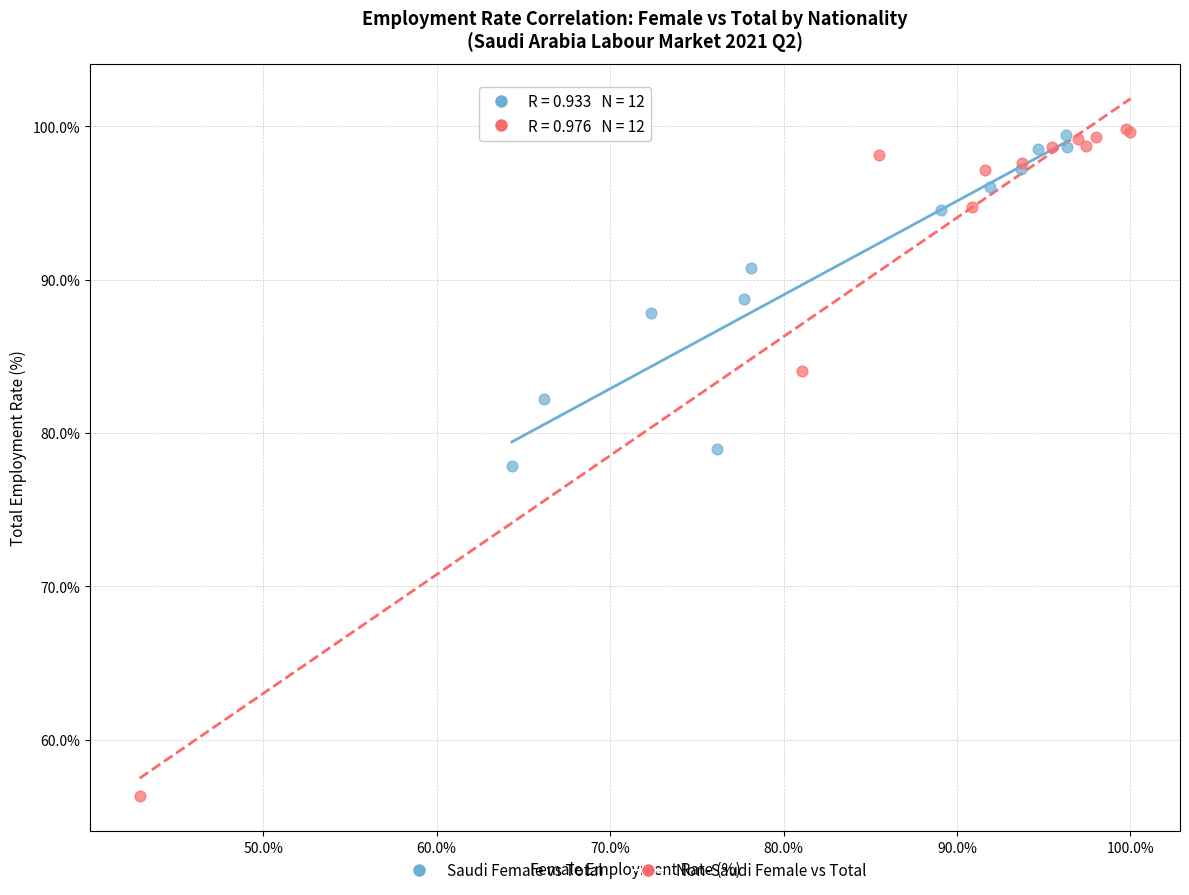

Which series contains the lowest Y value?

Non-Saudi Female vs Total